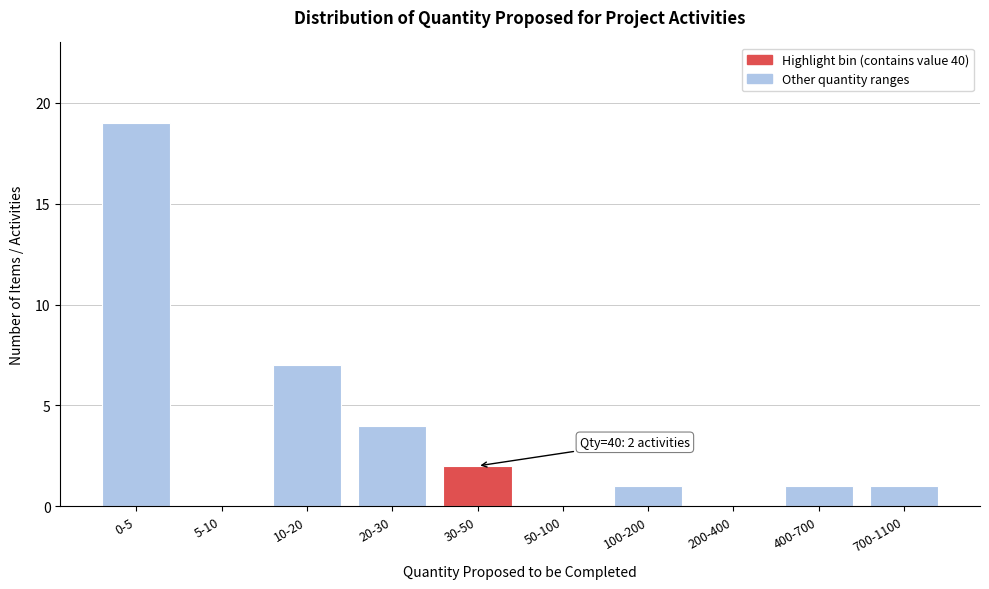

What is the greatest value displayed?

19